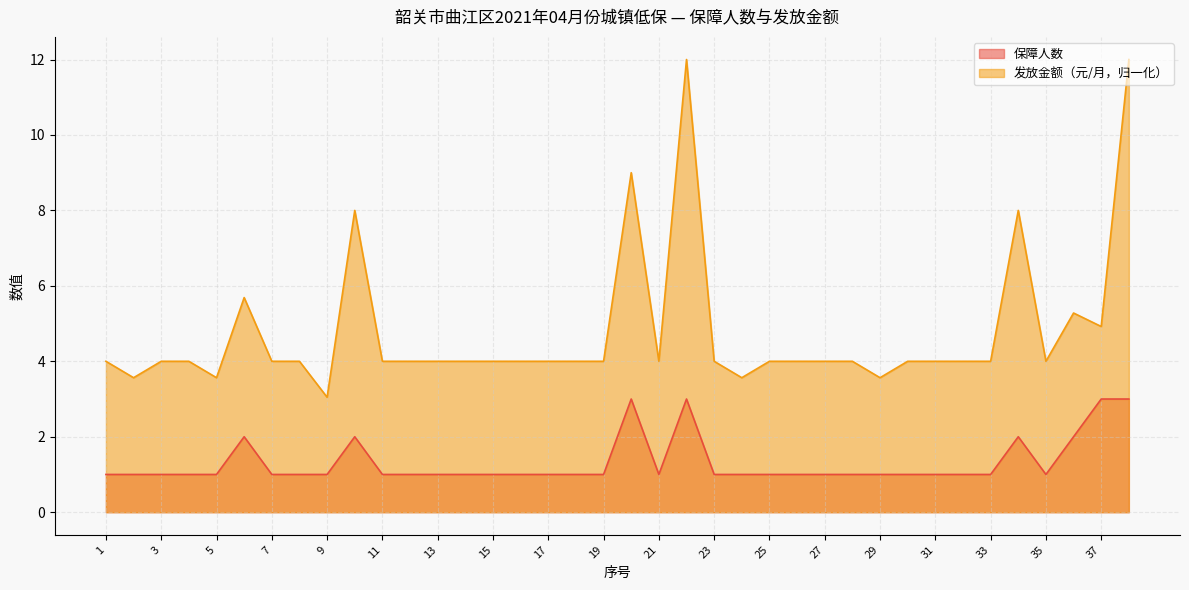

Reading left to right, list all the values displayed in this chart.

保障人数: 1=1.0	2=1.0	3=1.0	4=1.0	5=1.0	6=2.0	7=1.0	8=1.0	9=1.0	10=2.0	11=1.0	12=1.0	13=1.0	14=1.0	15=1.0	16=1.0	17=1.0	18=1.0	19=1.0	20=3.0	21=1.0	22=3.0	23=1.0	24=1.0	25=1.0	26=1.0	27=1.0	28=1.0	29=1.0	30=1.0	31=1.0	32=1.0	33=1.0	34=2.0	35=1.0	36=2.0	37=3.0	38=3.0
发放金额（元/月）: 1=4.0	2=3.6	3=4.0	4=4.0	5=3.6	6=5.7	7=4.0	8=4.0	9=3.0	10=8.0	11=4.0	12=4.0	13=4.0	14=4.0	15=4.0	16=4.0	17=4.0	18=4.0	19=4.0	20=9.0	21=4.0	22=12.0	23=4.0	24=3.6	25=4.0	26=4.0	27=4.0	28=4.0	29=3.6	30=4.0	31=4.0	32=4.0	33=4.0	34=8.0	35=4.0	36=5.3	37=4.9	38=12.0